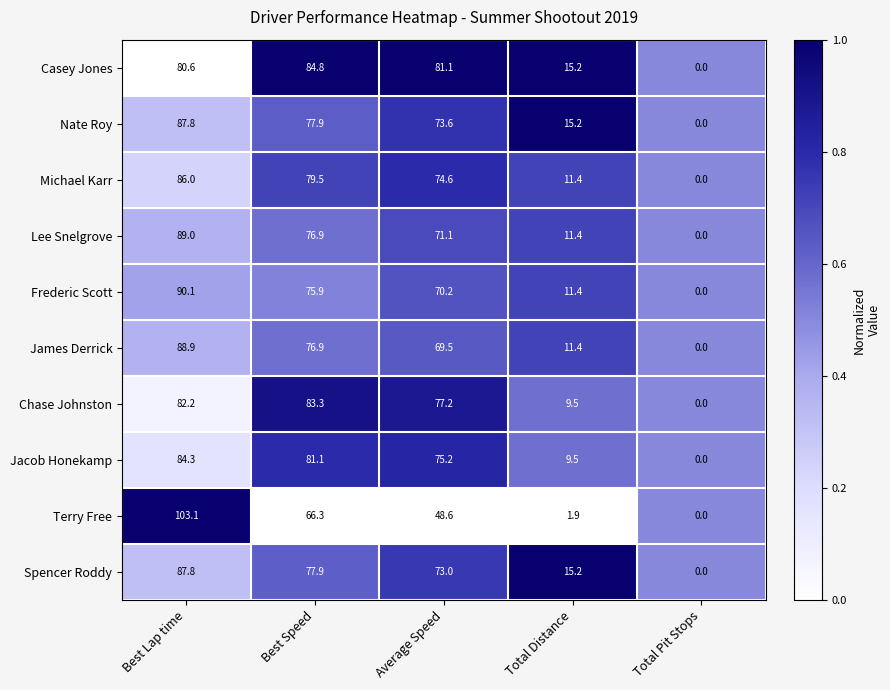

What is the maximum value shown in the chart?

103.1